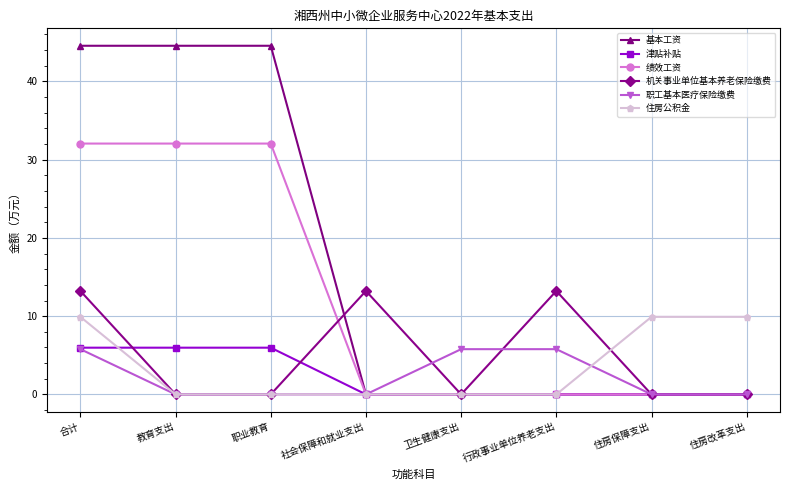

True or false: 绩效工资 has a value of -14.6 at 住房保障支出.

False